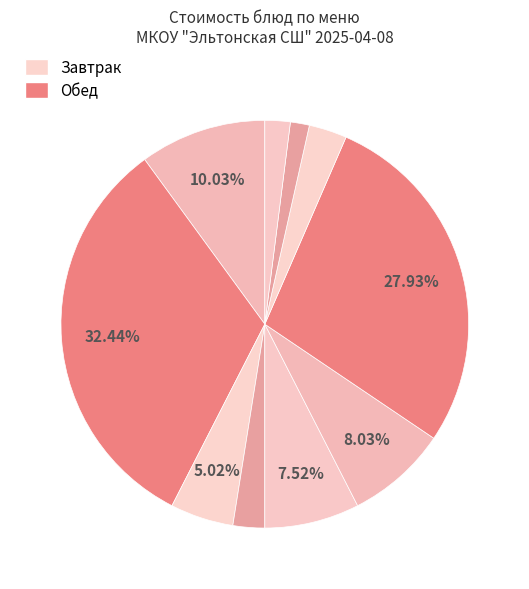

Count the number of slices in the pie.

10